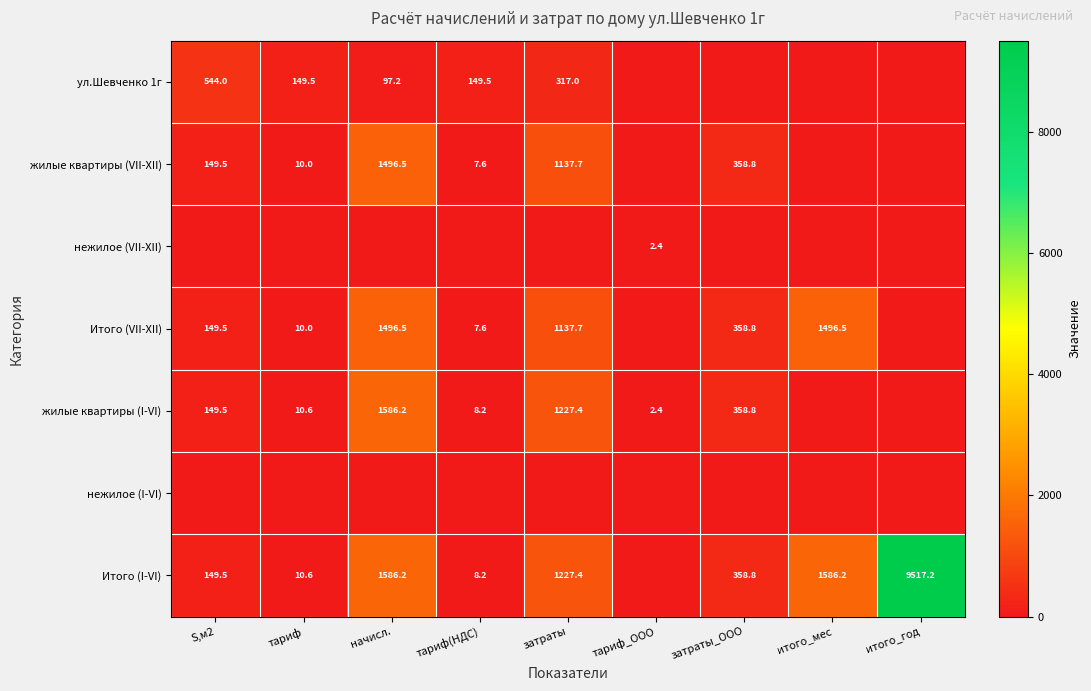

Is it true that жилые квартиры (I-VI) equals 149.5 at S,м2?

True